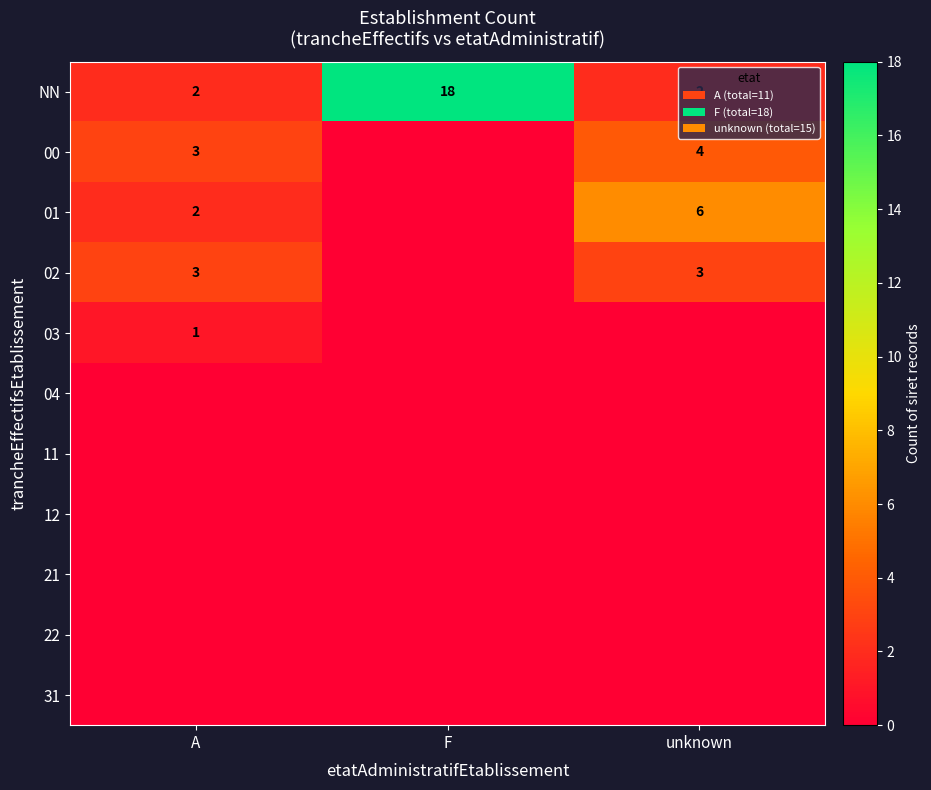

What is the difference between the highest and lowest values at F?

18